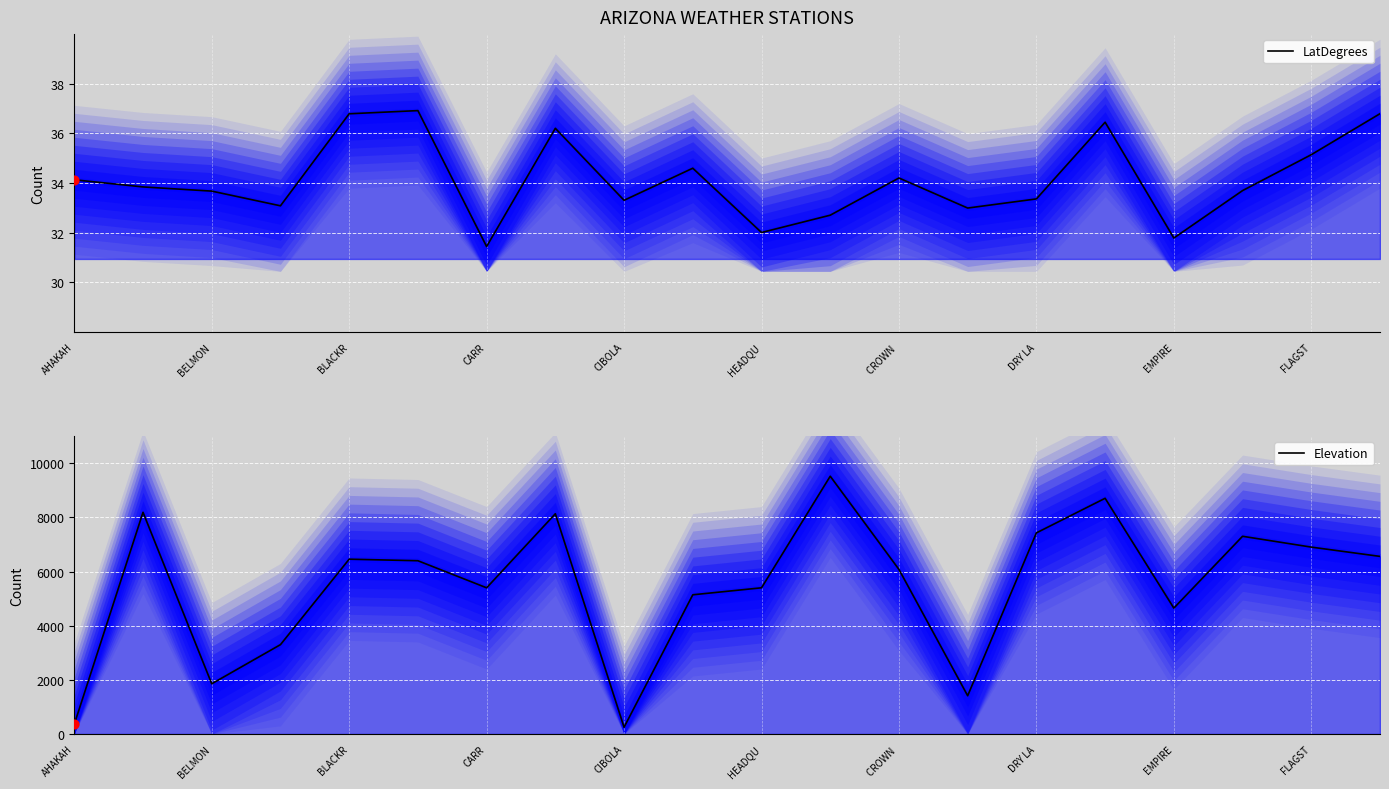

What are all the series names shown in the legend?

LatDegrees, Elevation